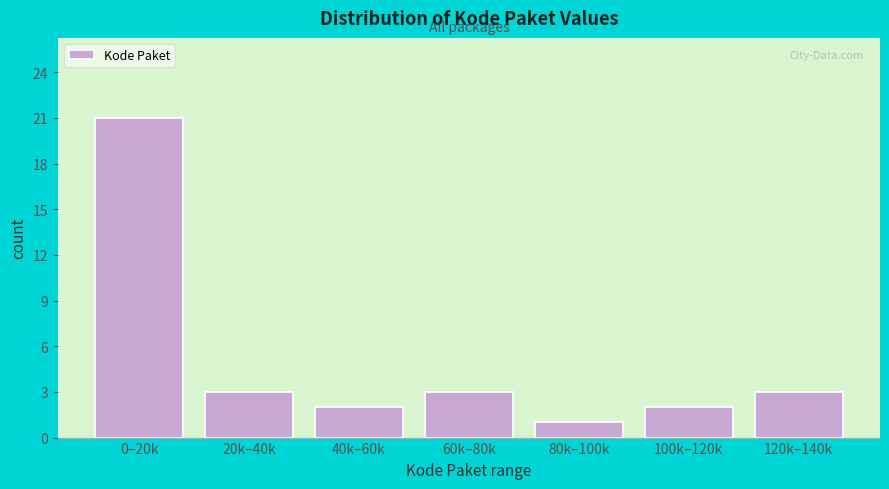

Reading left to right, transcribe all the data shown in this chart.

21	3	2	3	1	2	3